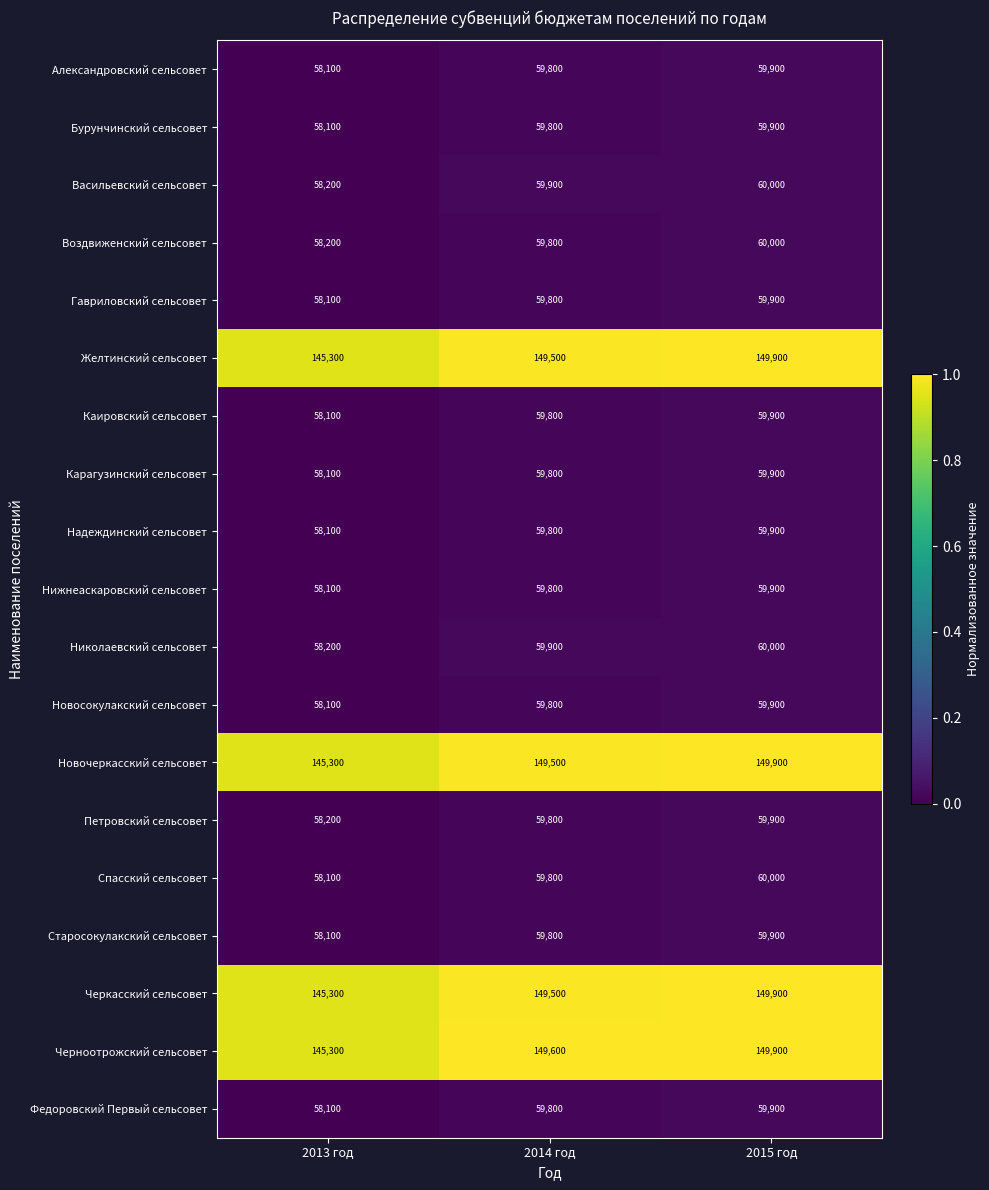

Count the number of data series in this chart.

19